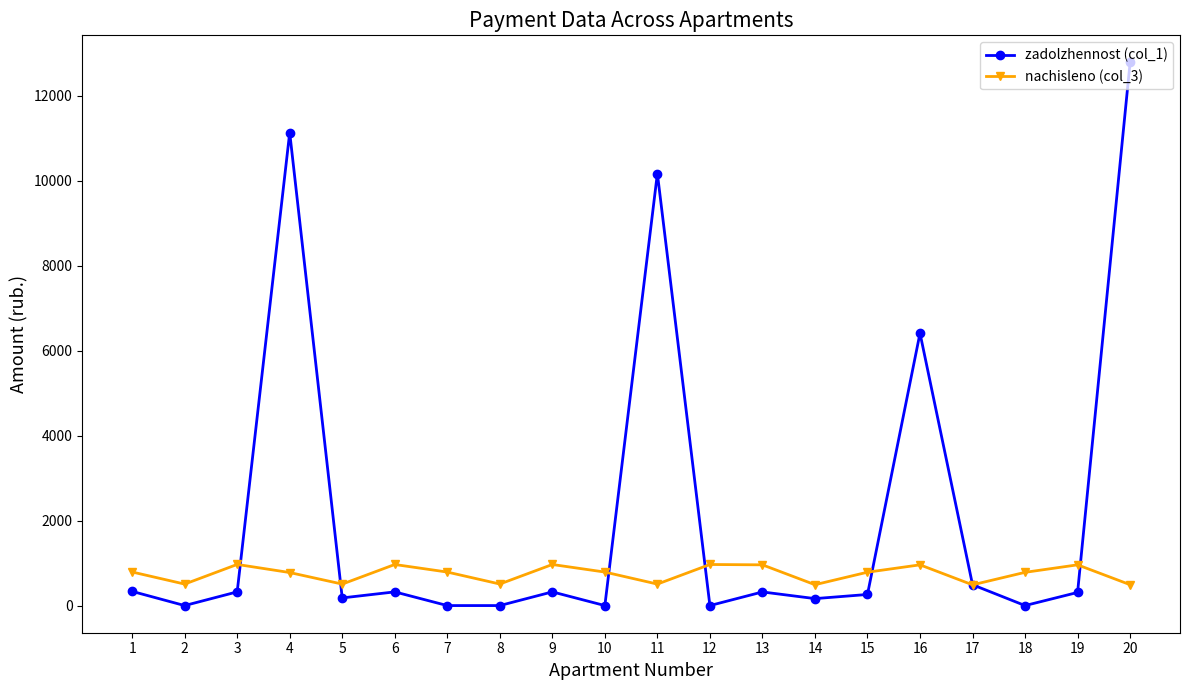

What is the value of the zadolzhennost (col_1) point at the 17th from the left?

490.3